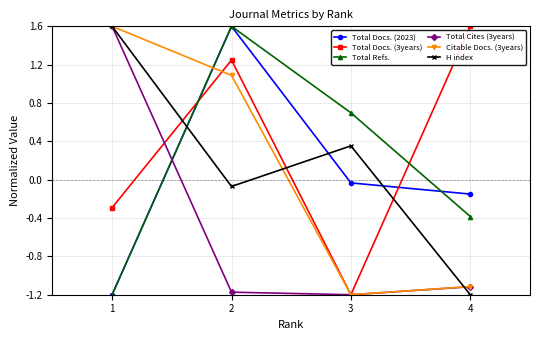

What is the lowest value of the Total Docs. (2023) series?

-1.2